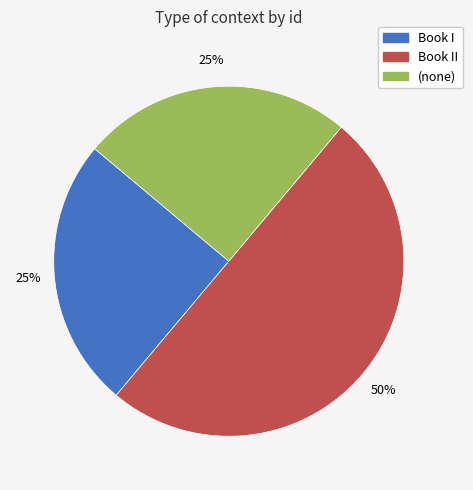

True or false: Book I accounts for 25% of the total.

True